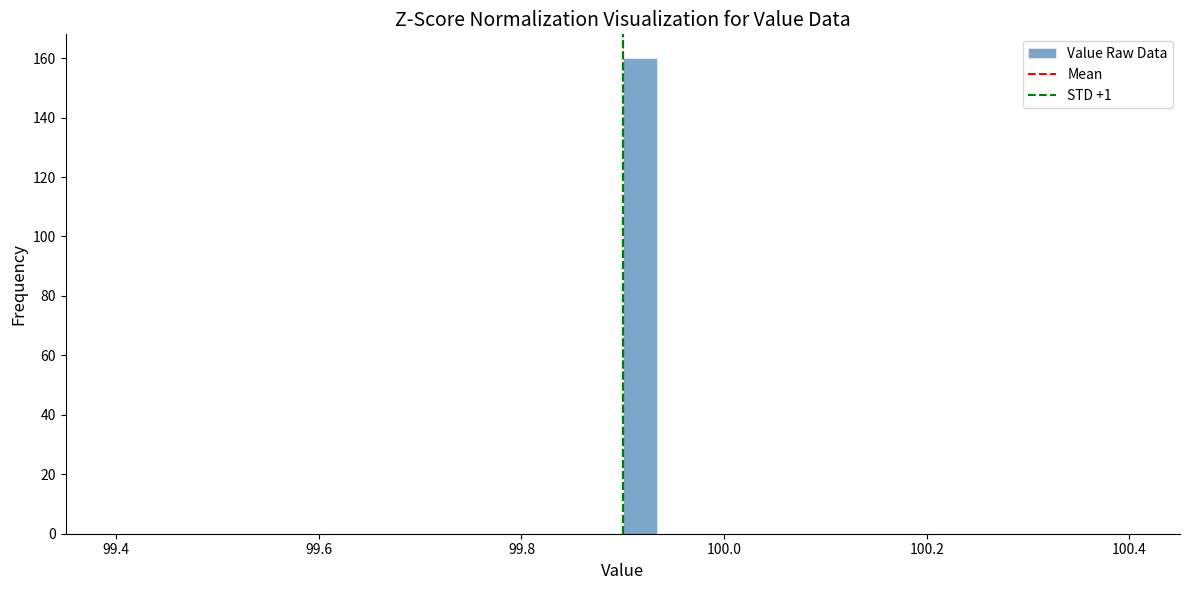

Around what value on the x-axis is the tallest bar? Give the approximate position of its centre, as read against the axis.

99.92